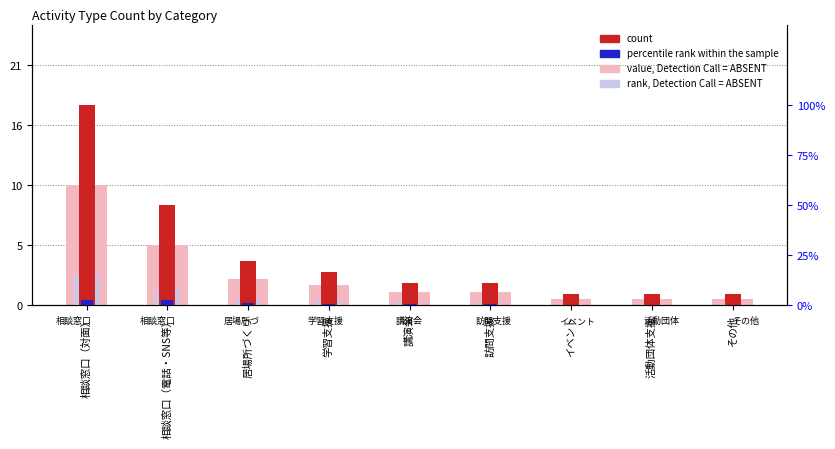

What is the total value across all series at 学習支援?

5.4